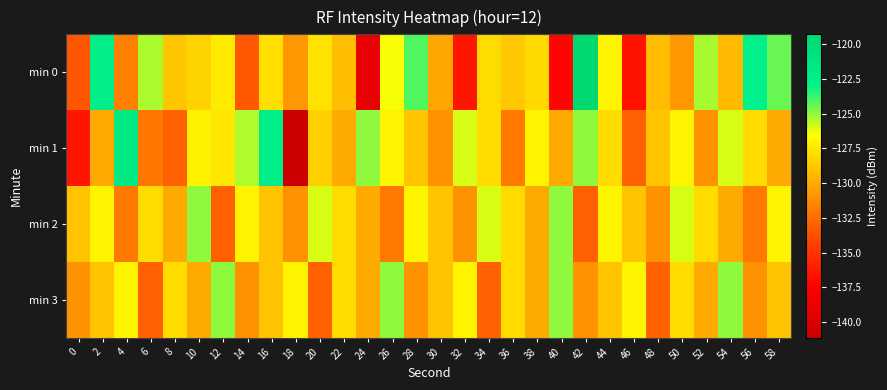

Between 34 and 50, which series saw the biggest shift?

min 3